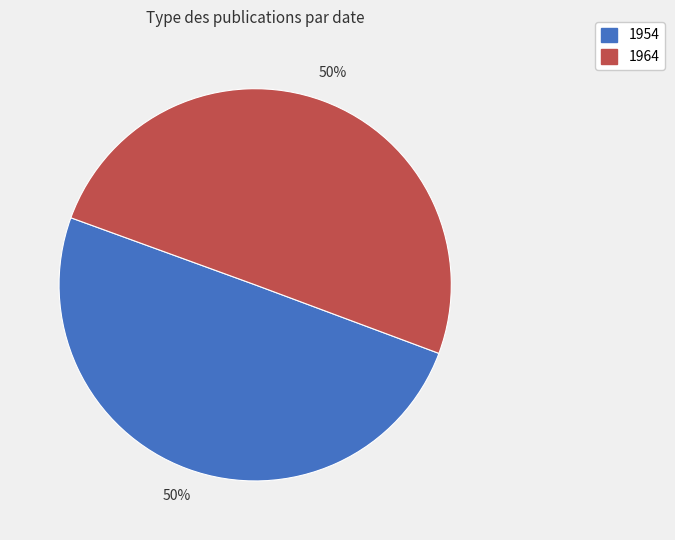

What percentage is the 1954 slice, to the nearest percent?

50%